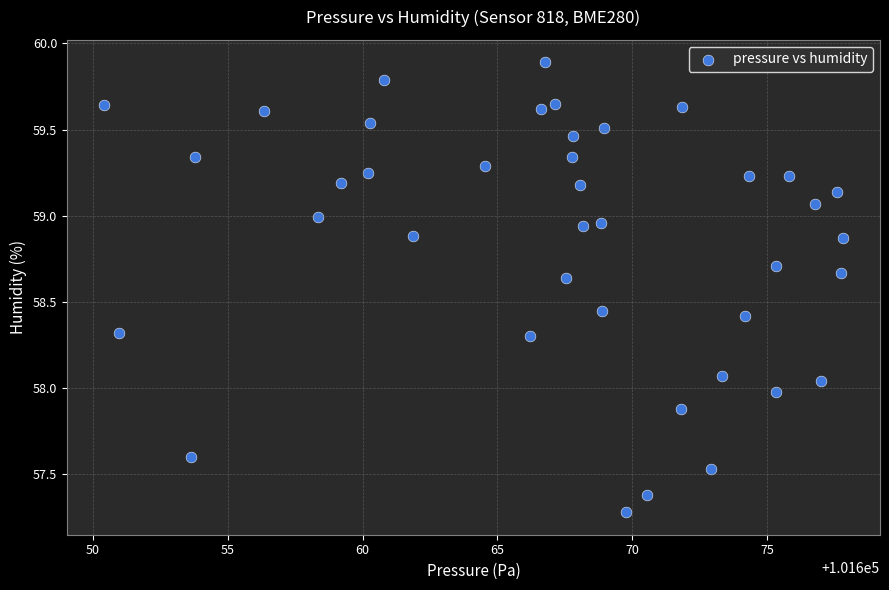

What is the range of Y values (max minus min)?

2.6